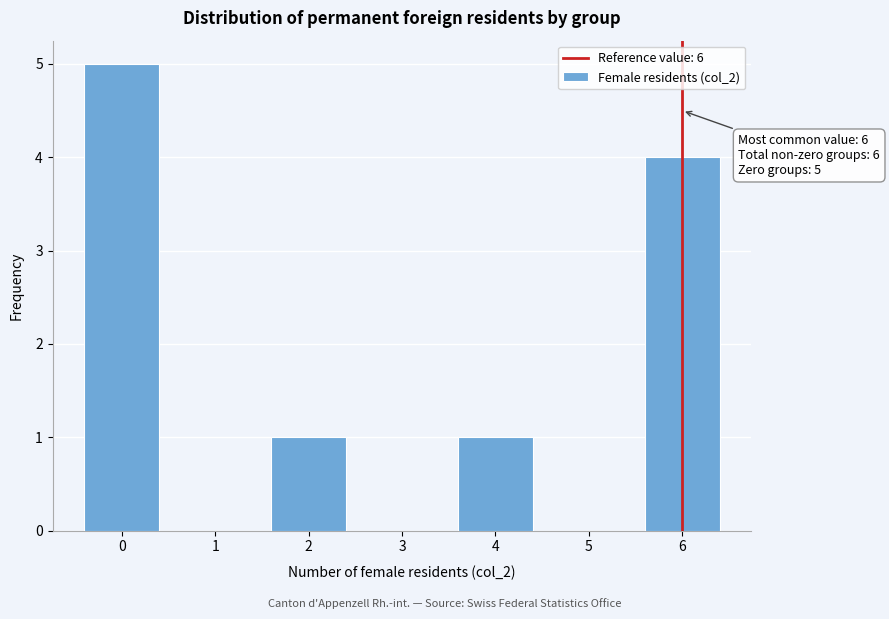

Which range on the x-axis has the tallest bar?

-0.5 to 0.5